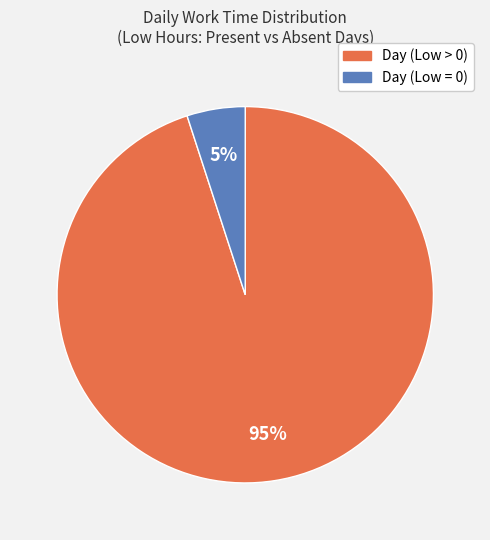

Which category has the smallest portion of the pie?

Day (Low = 0)